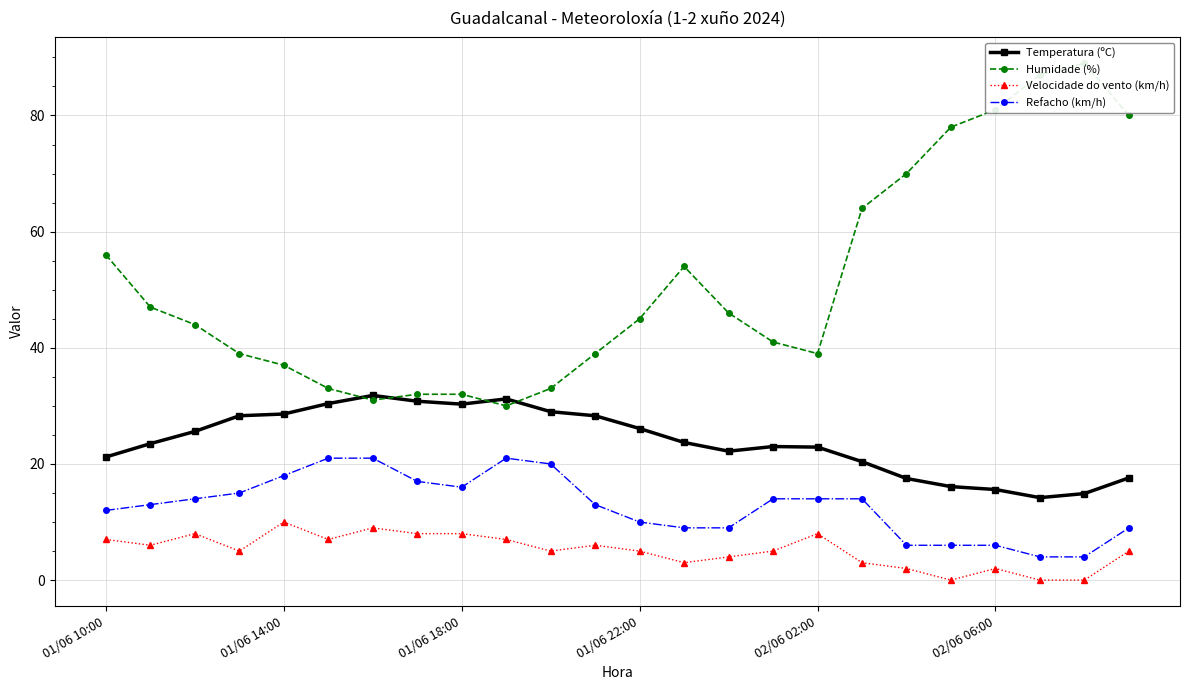

Where is Temperatura (ºC) nearest to the value 23?

15